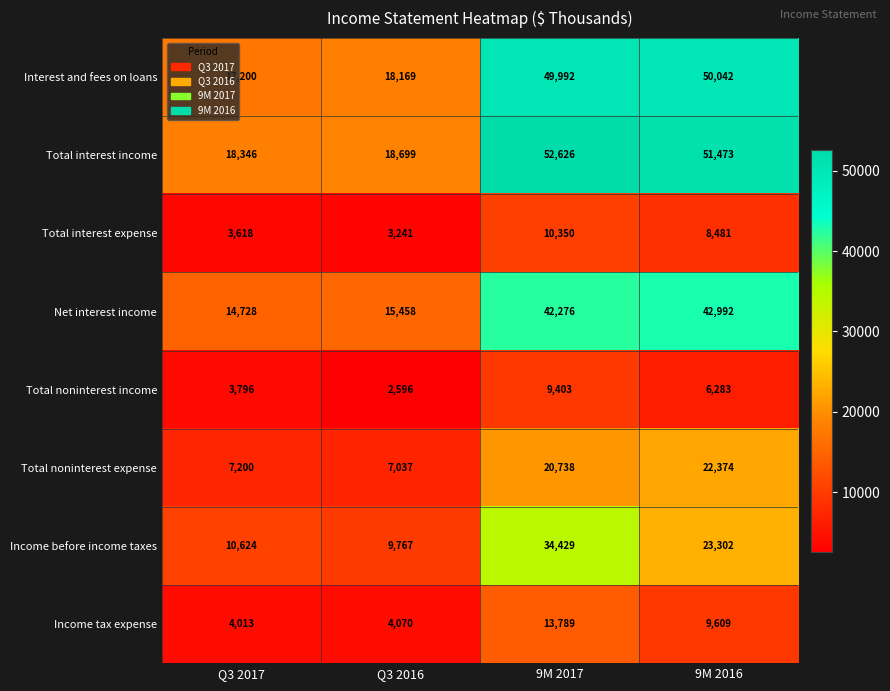

How many data points does each series have?

4